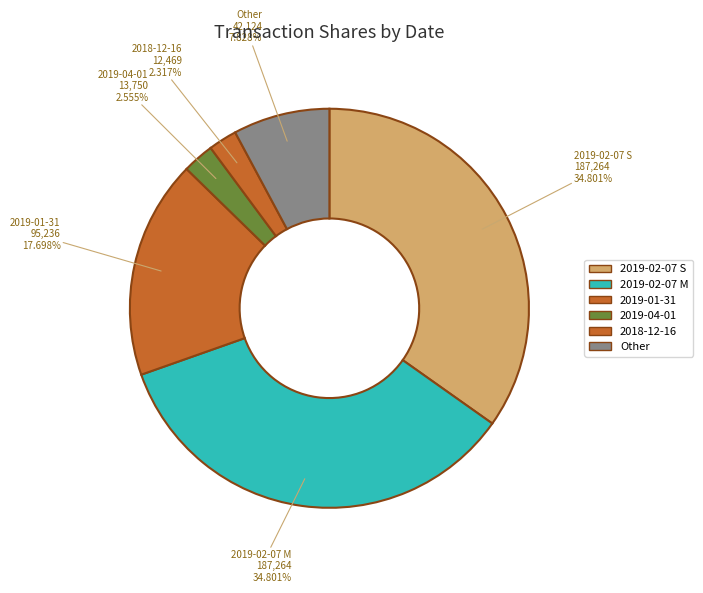

Count the number of slices in the pie.

6